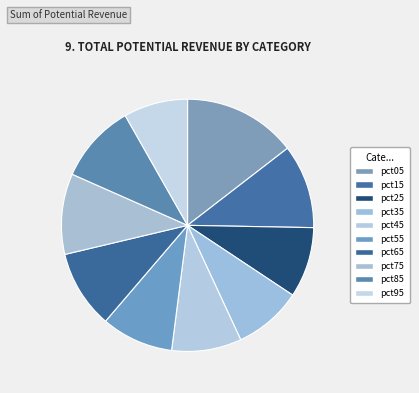

True or false: pct85 accounts for 18% of the total.

False